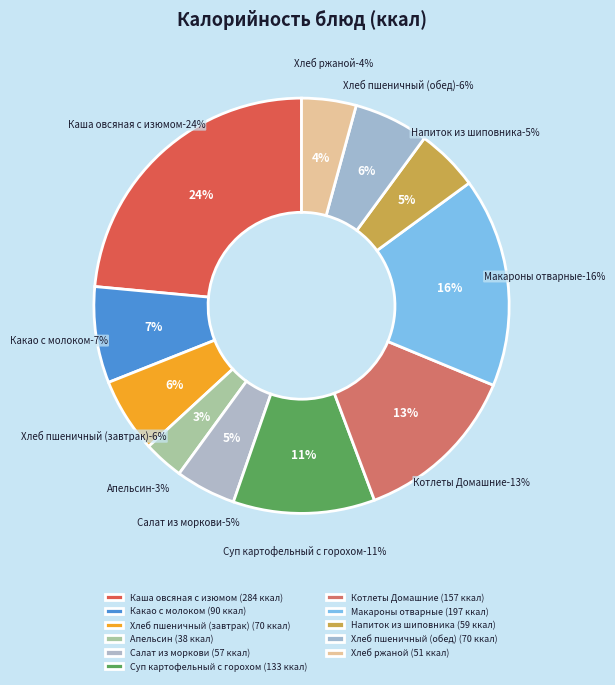

What is the change in value from Хлеб пшеничный (завтрак) to Хлеб ржаной?

-19.1